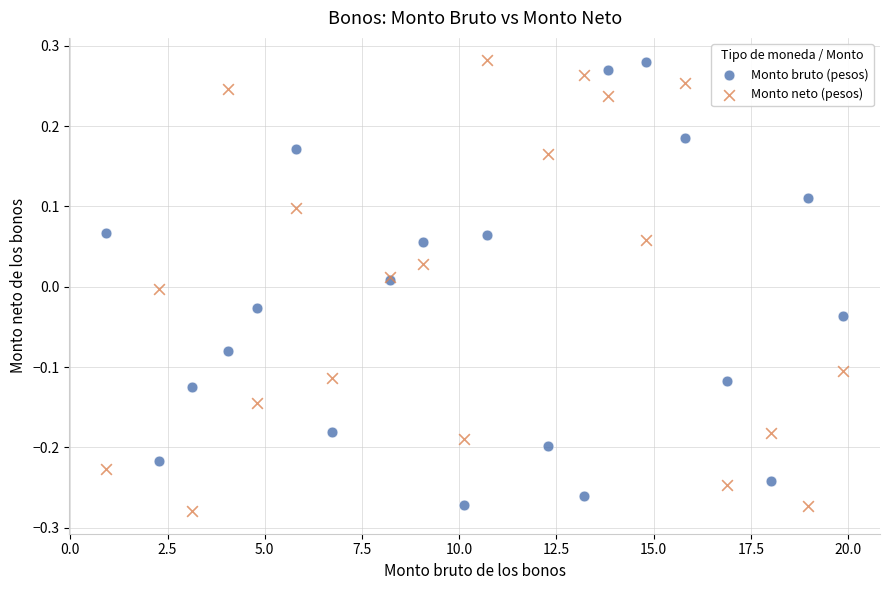

Which series reaches the minimum Y coordinate?

Monto neto (pesos)